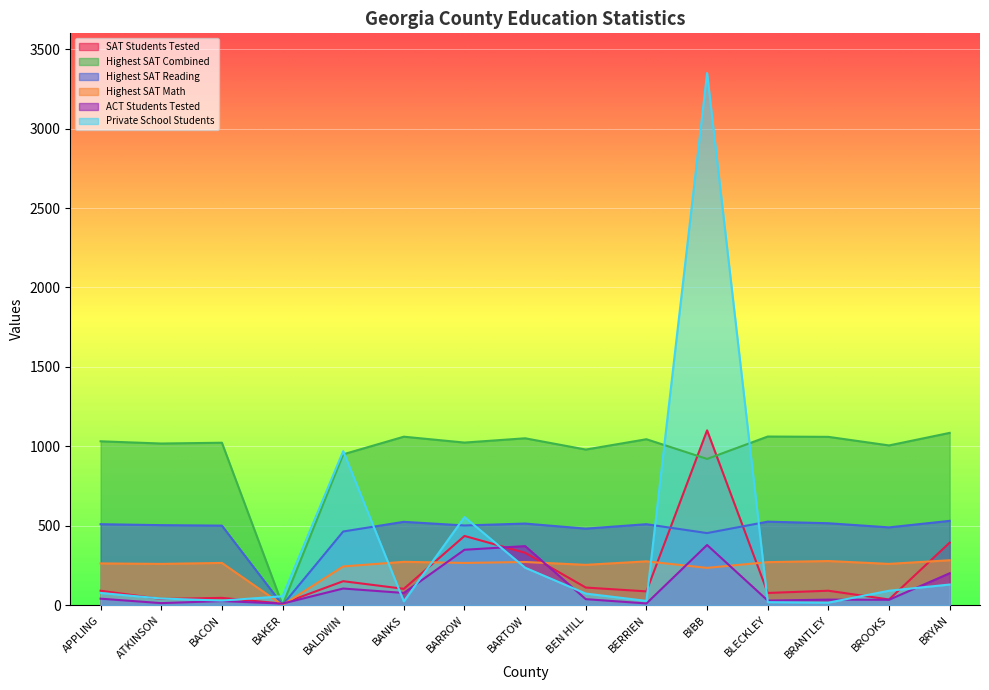

True or false: SAT Students Tested has a value of 1706 at BIBB.

False